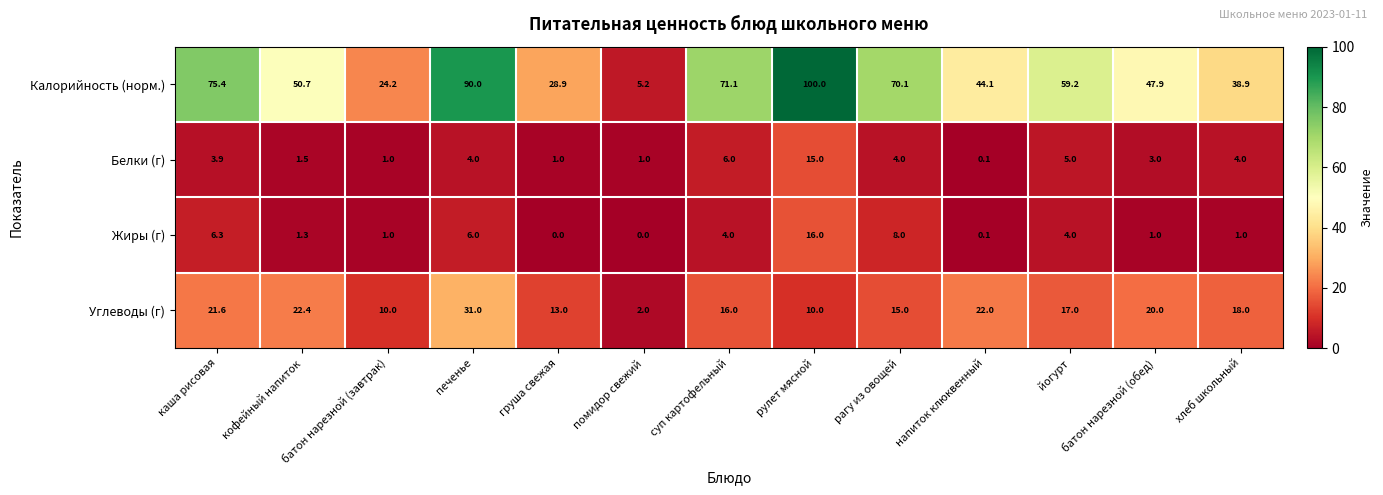

The Калорийность (норм.) series shows 26.2 at кофейный напиток. True or false?

False